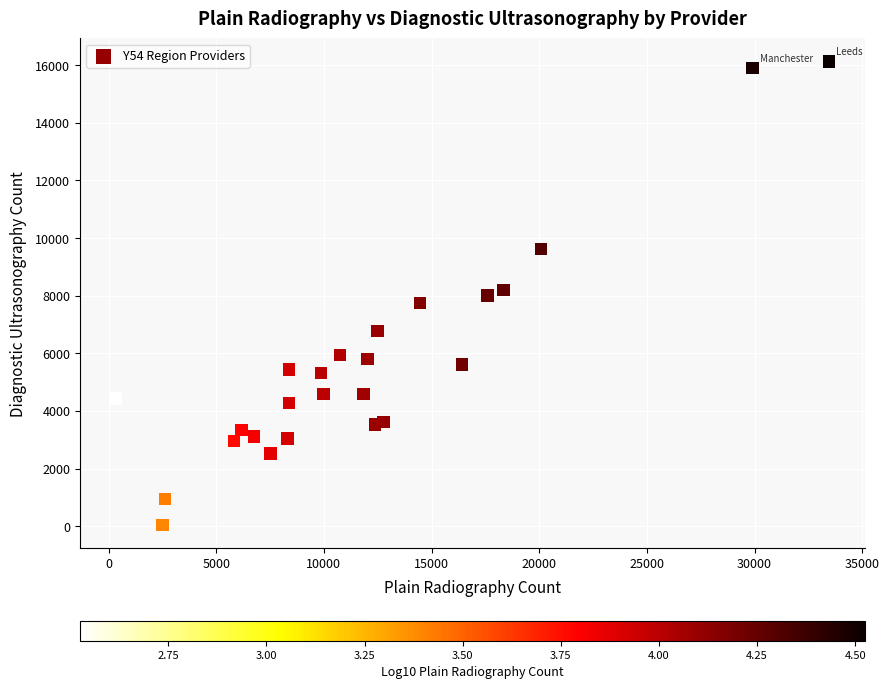

What is the range of X values (max minus min)?

33135